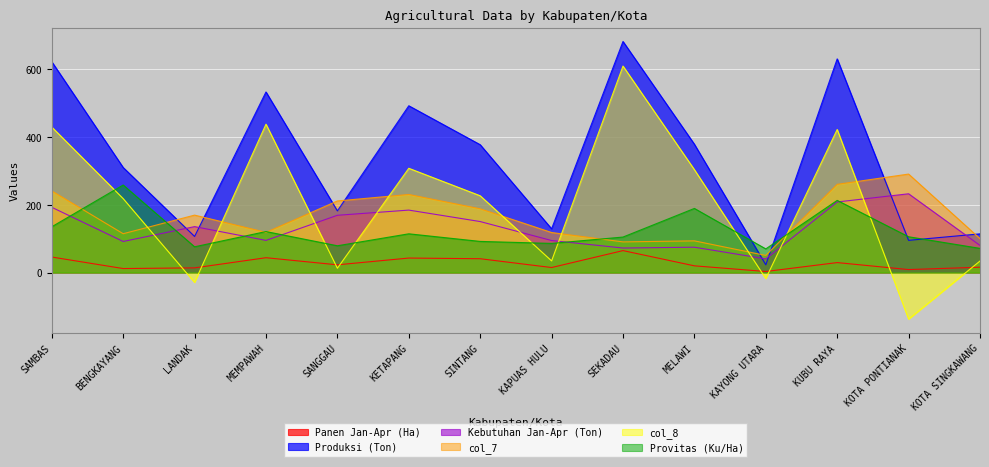

What is the difference between the col_7 values at LANDAK and BENGKAYANG?

54.9